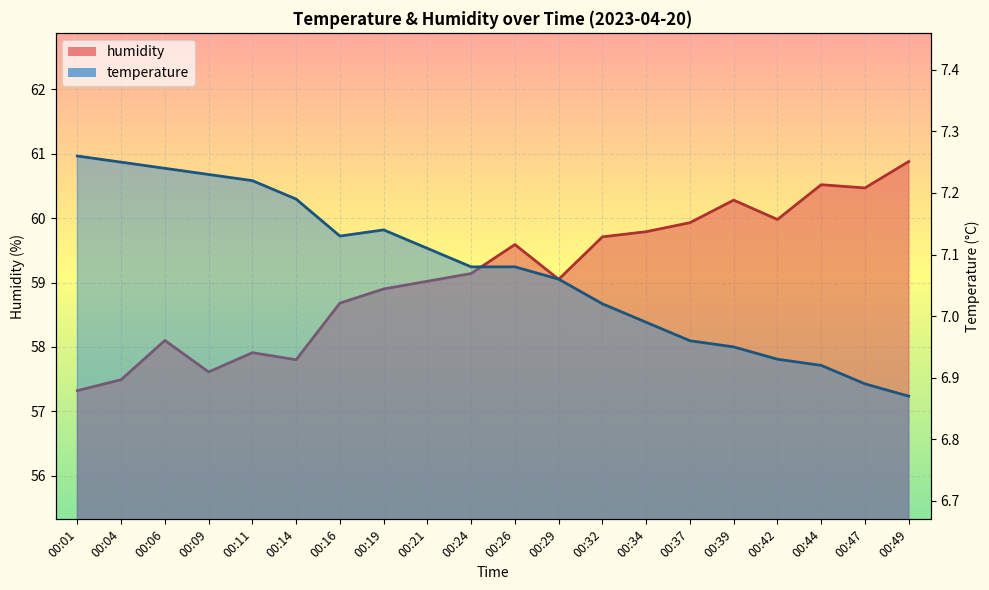

What is the difference between the second highest and second lowest values in the humidity series?

3.0